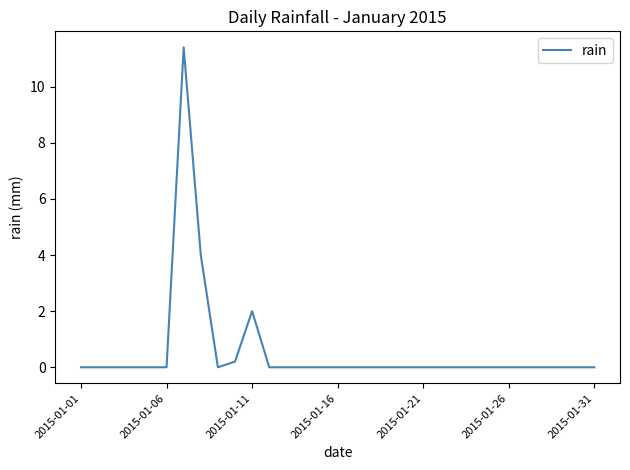

What is the maximum value shown in the chart?

11.4